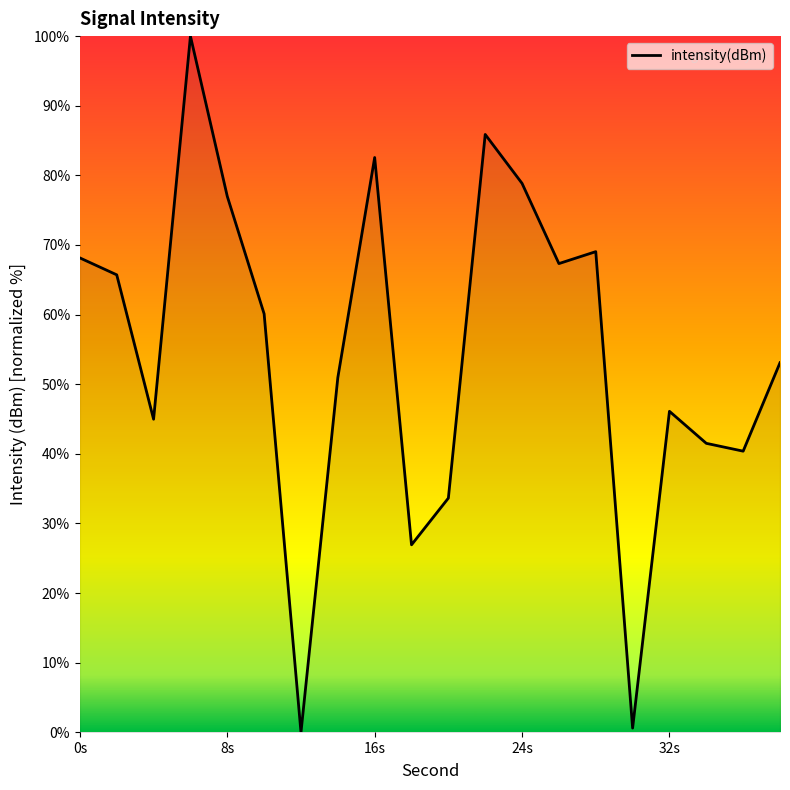

What is the maximum value shown in the chart?

100.0